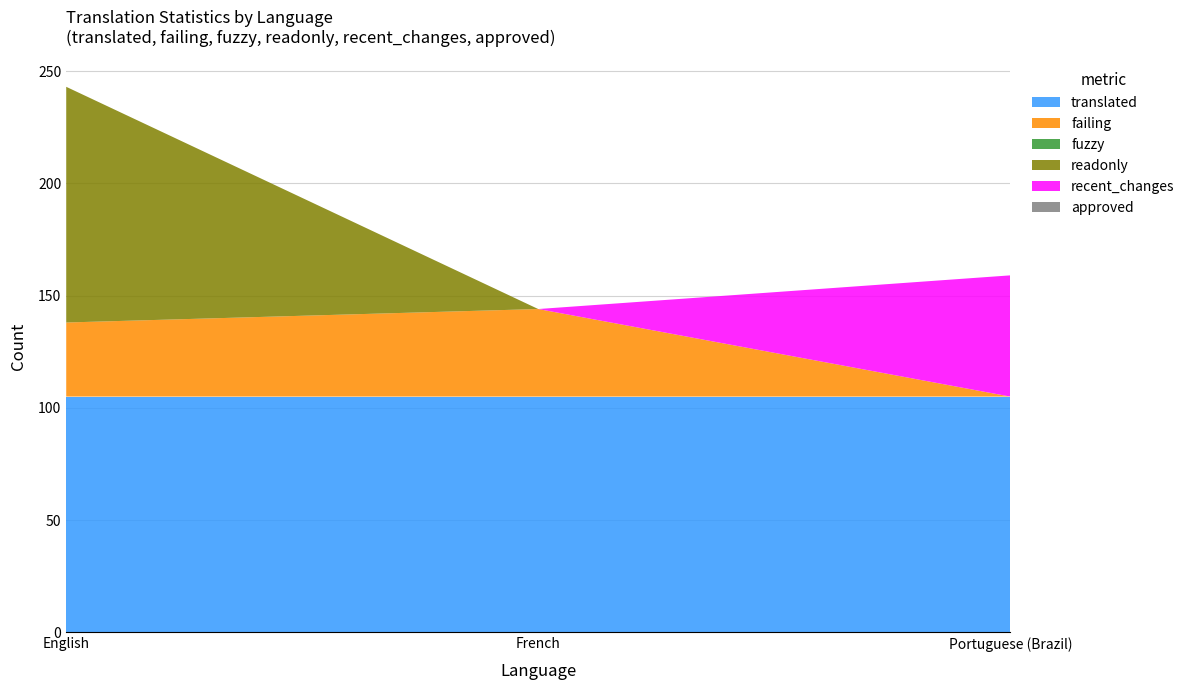

Reading left to right, extract all data points from this chart.

translated: English=105	French=105	Portuguese (Brazil)=105
failing: English=33	French=39	Portuguese (Brazil)=0
fuzzy: English=0	French=0	Portuguese (Brazil)=0
readonly: English=105	French=0	Portuguese (Brazil)=0
recent_changes: English=0	French=0	Portuguese (Brazil)=54
approved: English=0	French=0	Portuguese (Brazil)=0